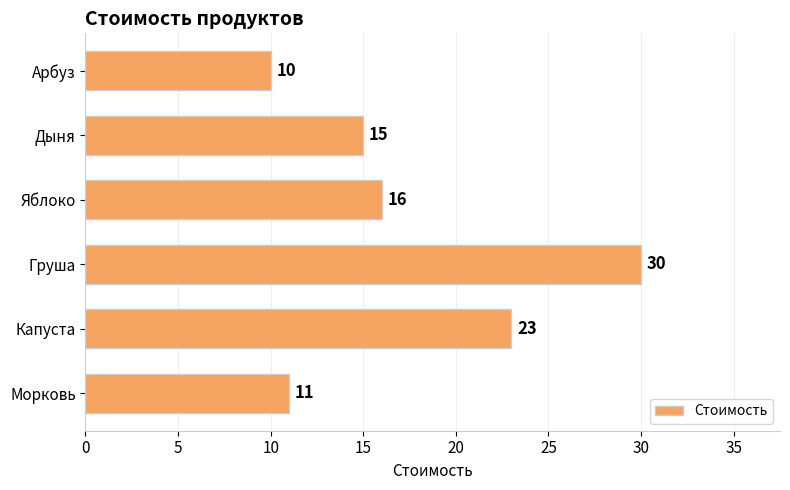

How many bars are there in total?

6